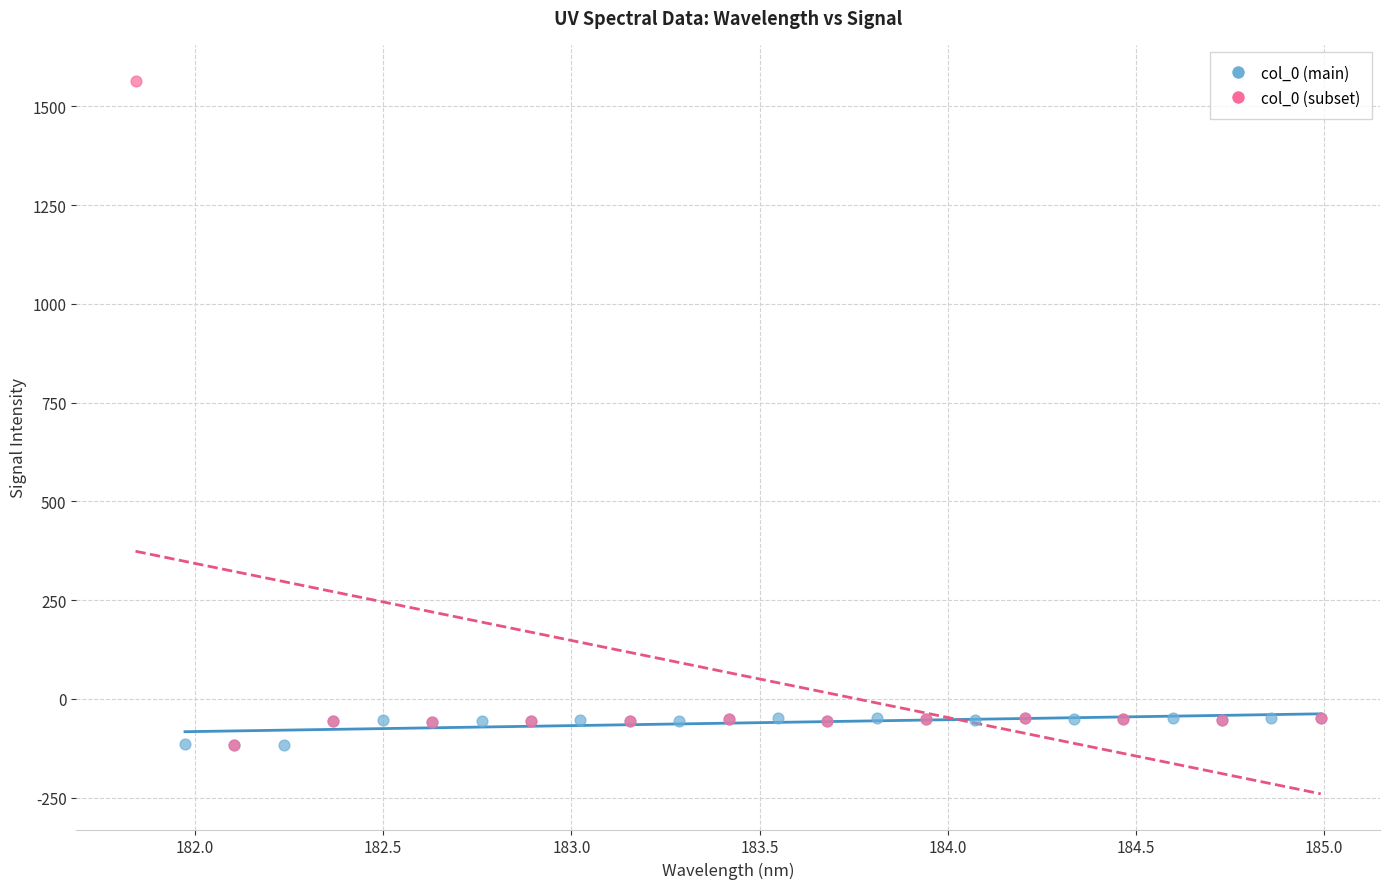

Which series has the largest Y range (max minus min)?

col_0 (subset)